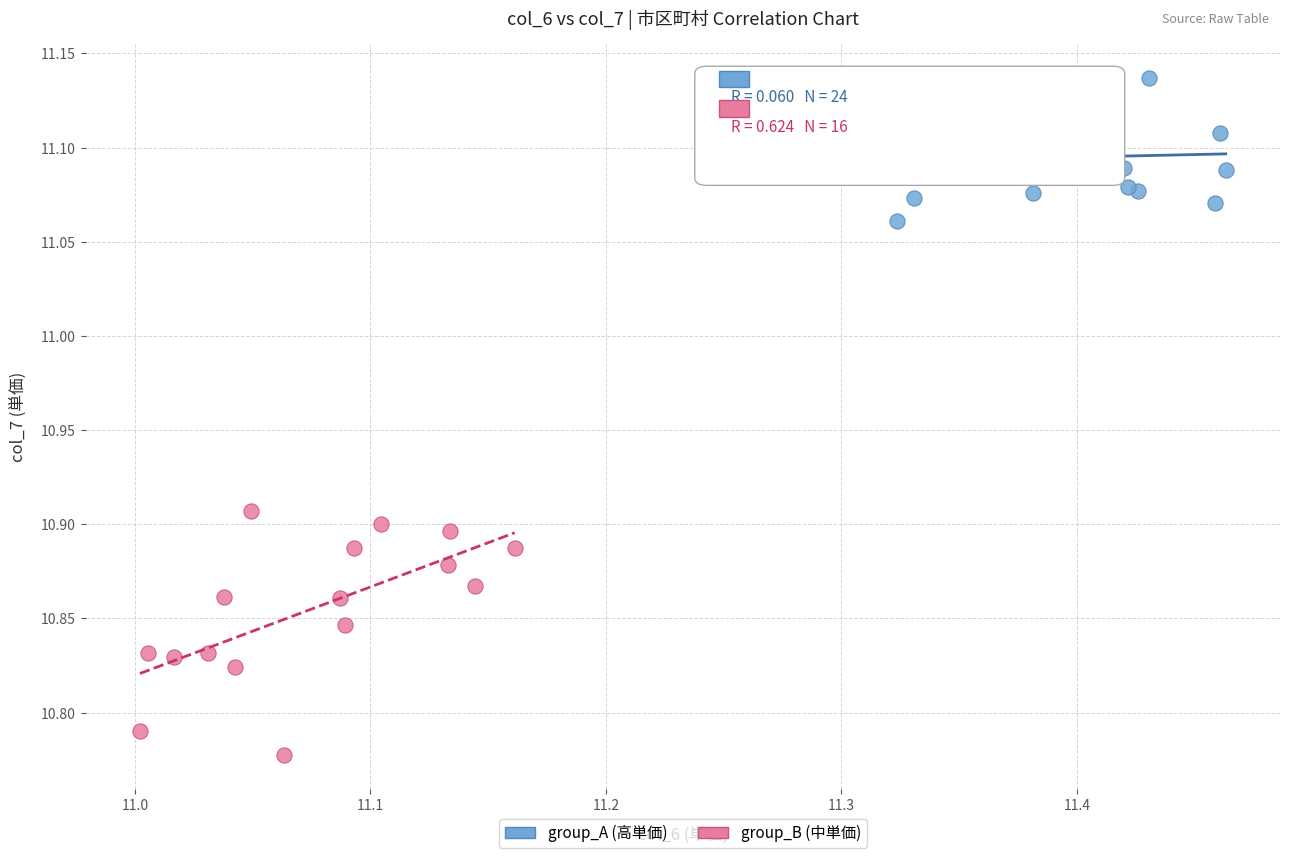

What are all the series names shown in the legend?

group_A (高単価), group_B (中単価)